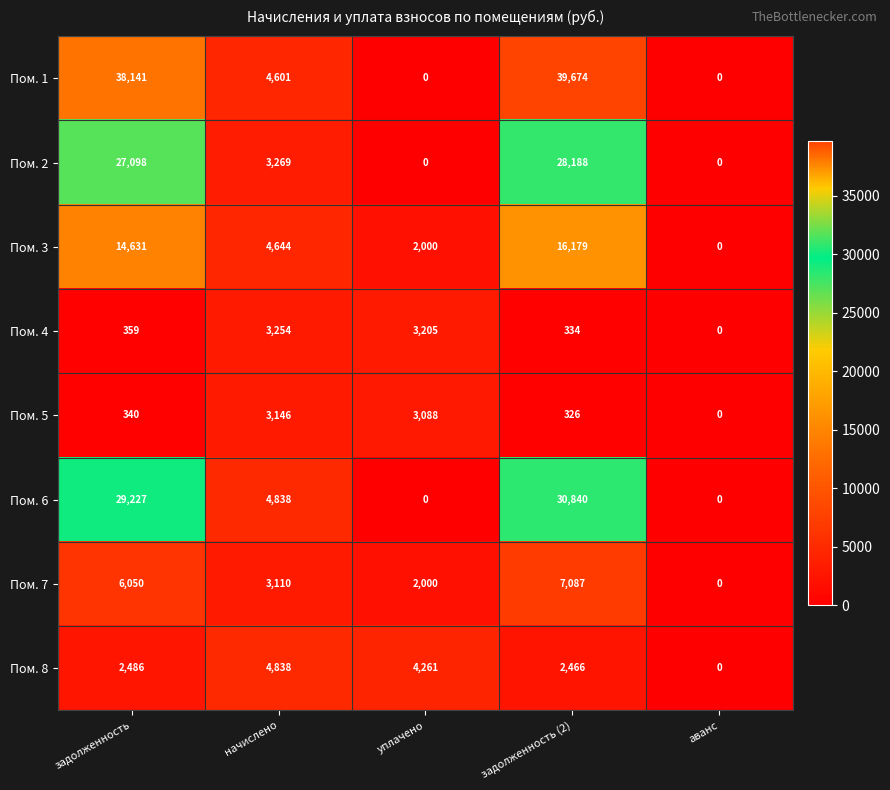

Which series has the largest range (max minus min)?

Пом. 1